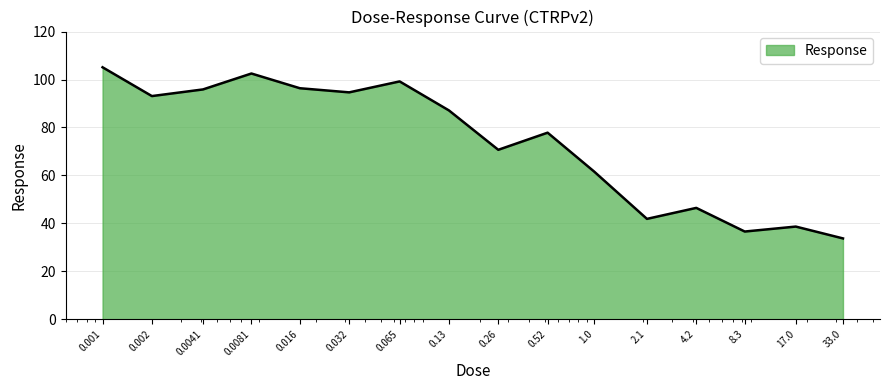

What is the minimum value shown in the chart?

33.7